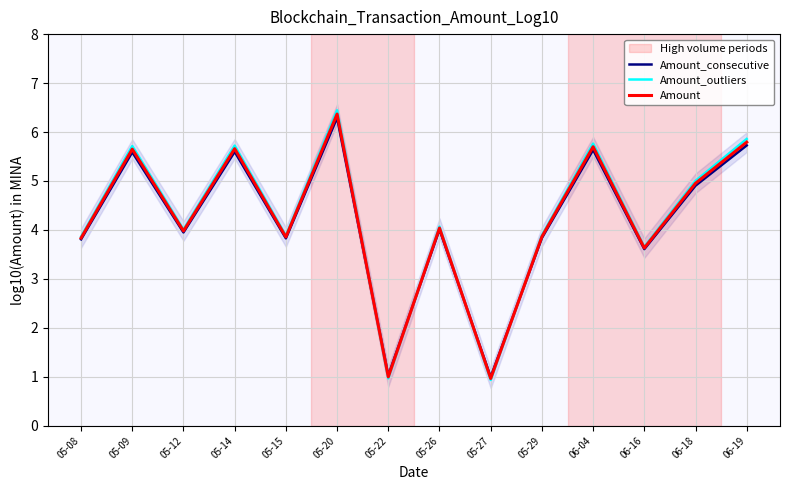

What is the highest value of the Amount_outliers series?

6.4